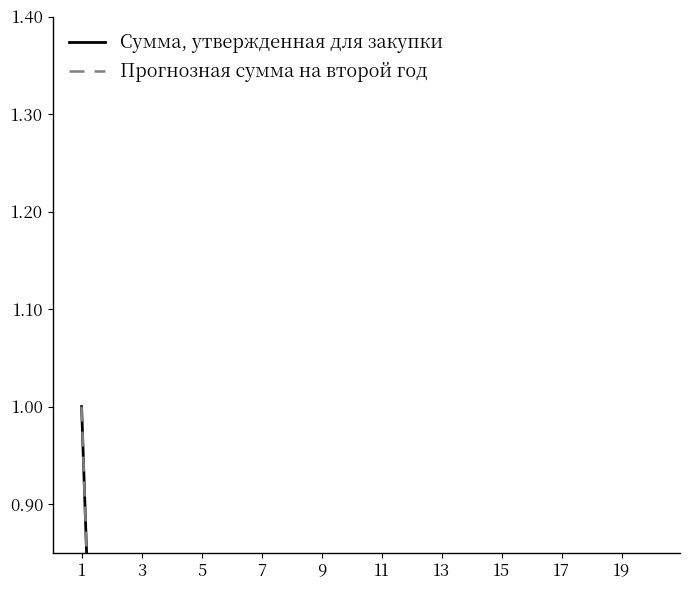

List the series in order of their peak value, lowest first.

Сумма, утвержденная для закупки, Прогнозная сумма на второй год